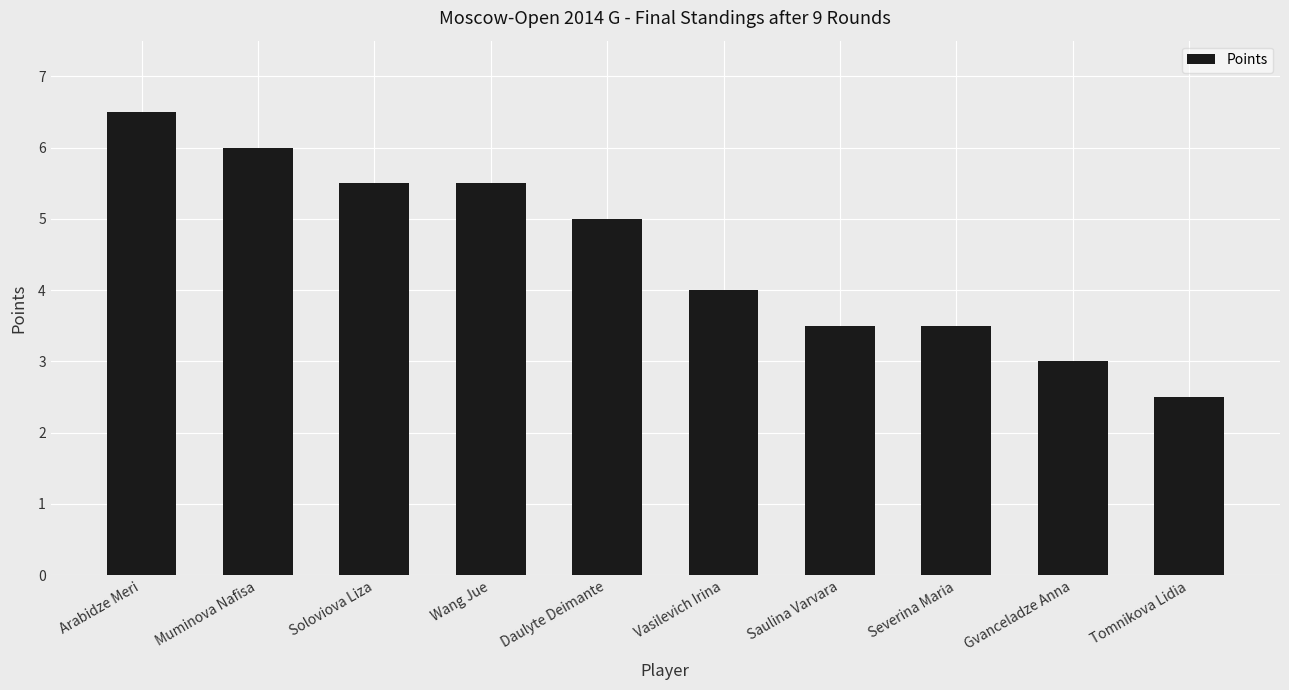

Reading right to left, what are all the values shown in this chart?

2.5	3.0	3.5	3.5	4.0	5.0	5.5	5.5	6.0	6.5